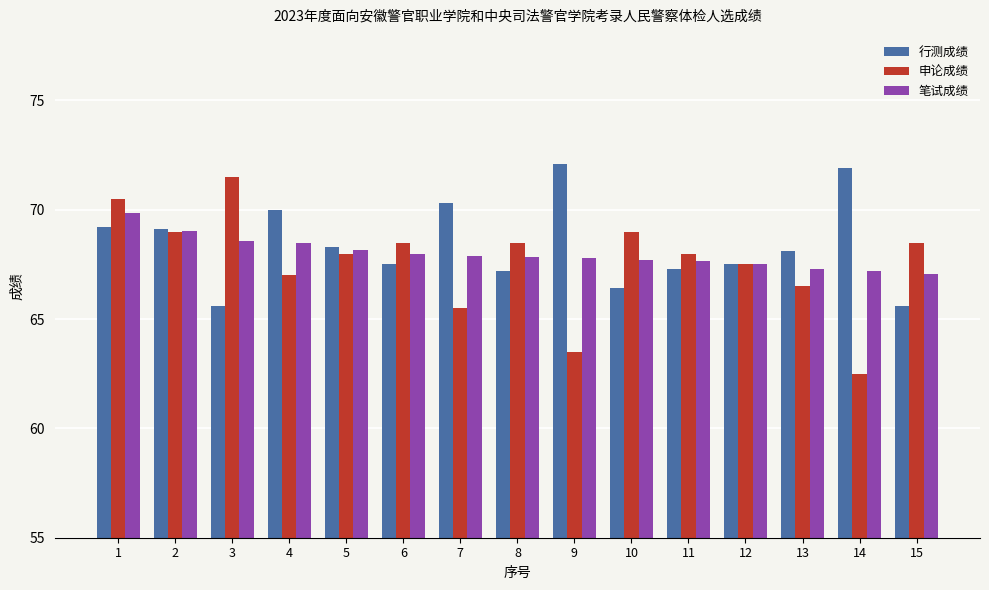

Read the 笔试成绩 value at 5.

68.2